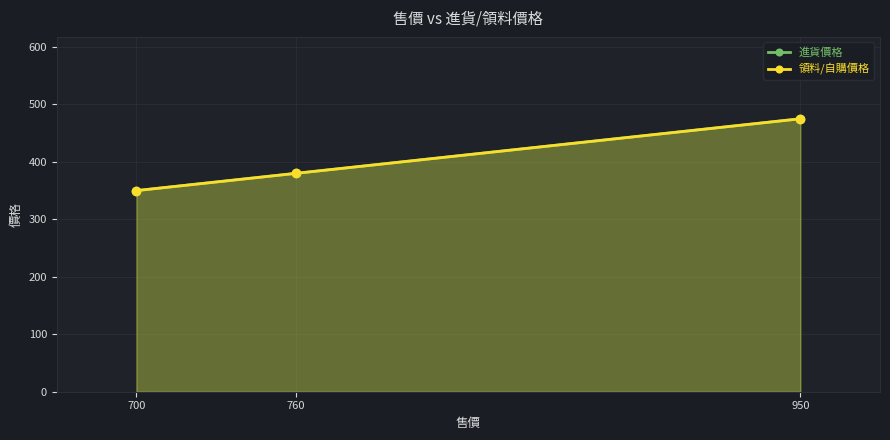

Reading right to left, list all the values displayed in this chart.

進貨價格: 700=350	760=380	950=475
領料/自購價格: 700=350	760=380	950=475